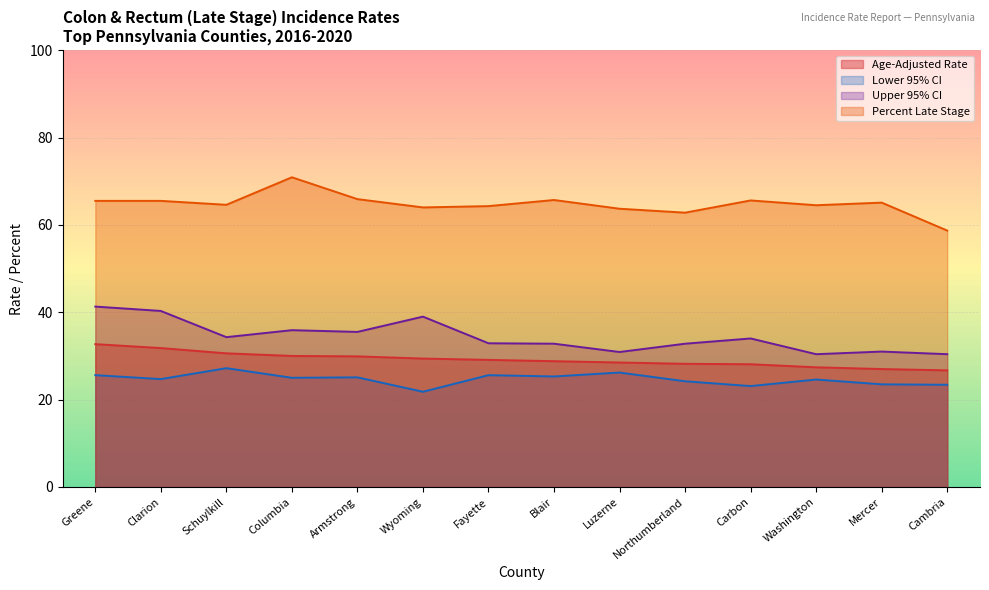

Reading left to right, what are all the values shown in this chart?

Age-Adjusted Rate: Greene=32.7	Clarion=31.8	Schuylkill=30.6	Columbia=30.0	Armstrong=29.9	Wyoming=29.4	Fayette=29.1	Blair=28.8	Luzerne=28.5	Northumberland=28.2	Carbon=28.1	Washington=27.4	Mercer=27.0	Cambria=26.7
Lower 95% CI: Greene=25.6	Clarion=24.7	Schuylkill=27.2	Columbia=25.0	Armstrong=25.1	Wyoming=21.8	Fayette=25.6	Blair=25.3	Luzerne=26.2	Northumberland=24.2	Carbon=23.1	Washington=24.6	Mercer=23.5	Cambria=23.4
Upper 95% CI: Greene=41.3	Clarion=40.3	Schuylkill=34.3	Columbia=35.9	Armstrong=35.5	Wyoming=39.0	Fayette=32.9	Blair=32.8	Luzerne=30.9	Northumberland=32.8	Carbon=34.0	Washington=30.4	Mercer=31.0	Cambria=30.4
Percent Late Stage: Greene=65.5	Clarion=65.5	Schuylkill=64.6	Columbia=70.9	Armstrong=65.9	Wyoming=64.0	Fayette=64.3	Blair=65.7	Luzerne=63.7	Northumberland=62.8	Carbon=65.6	Washington=64.5	Mercer=65.1	Cambria=58.7